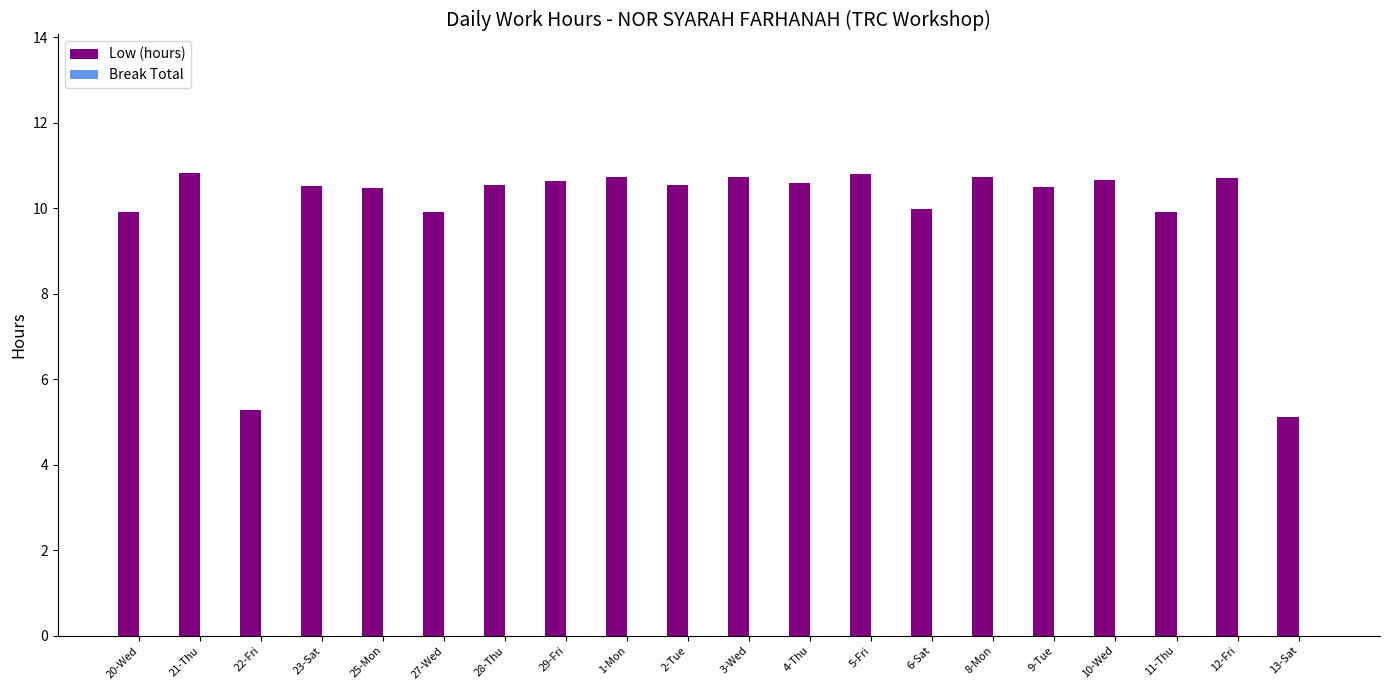

What is the label of the 9th bar from the left?

1-Mon